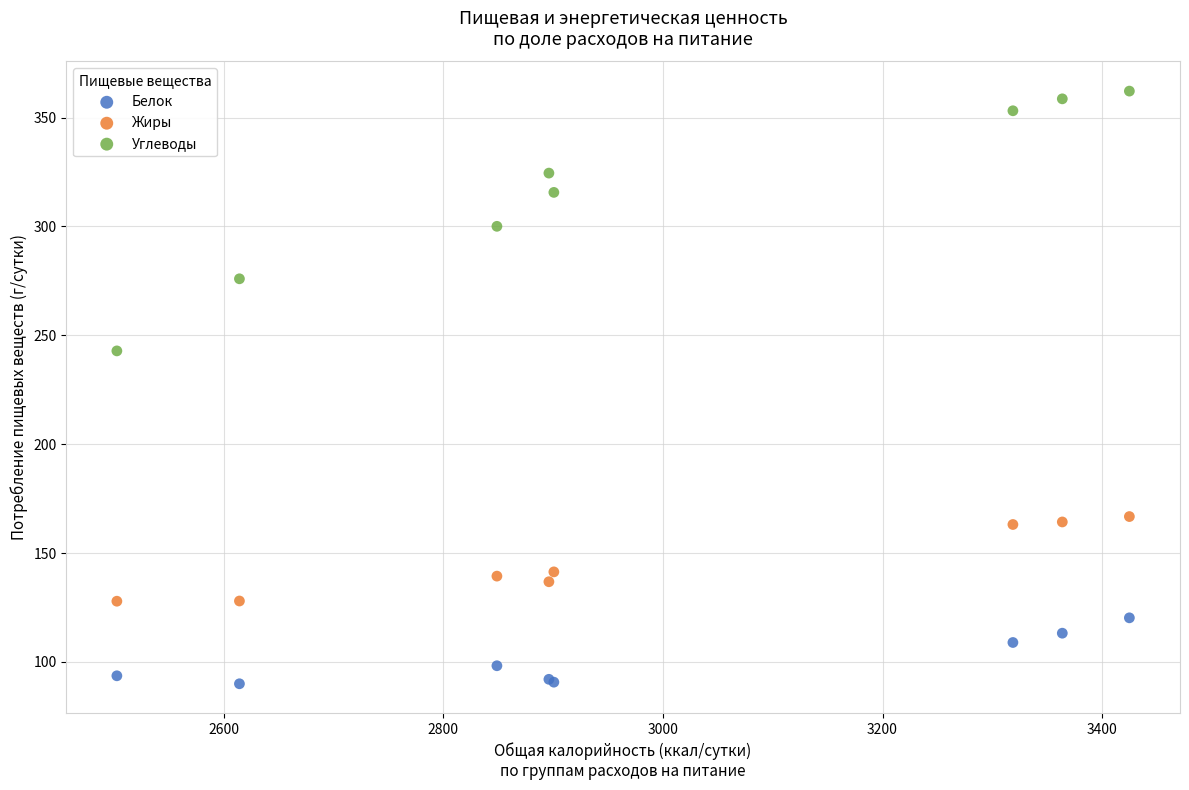

What is the X range (max minus min) for the scatter plot?

922.0